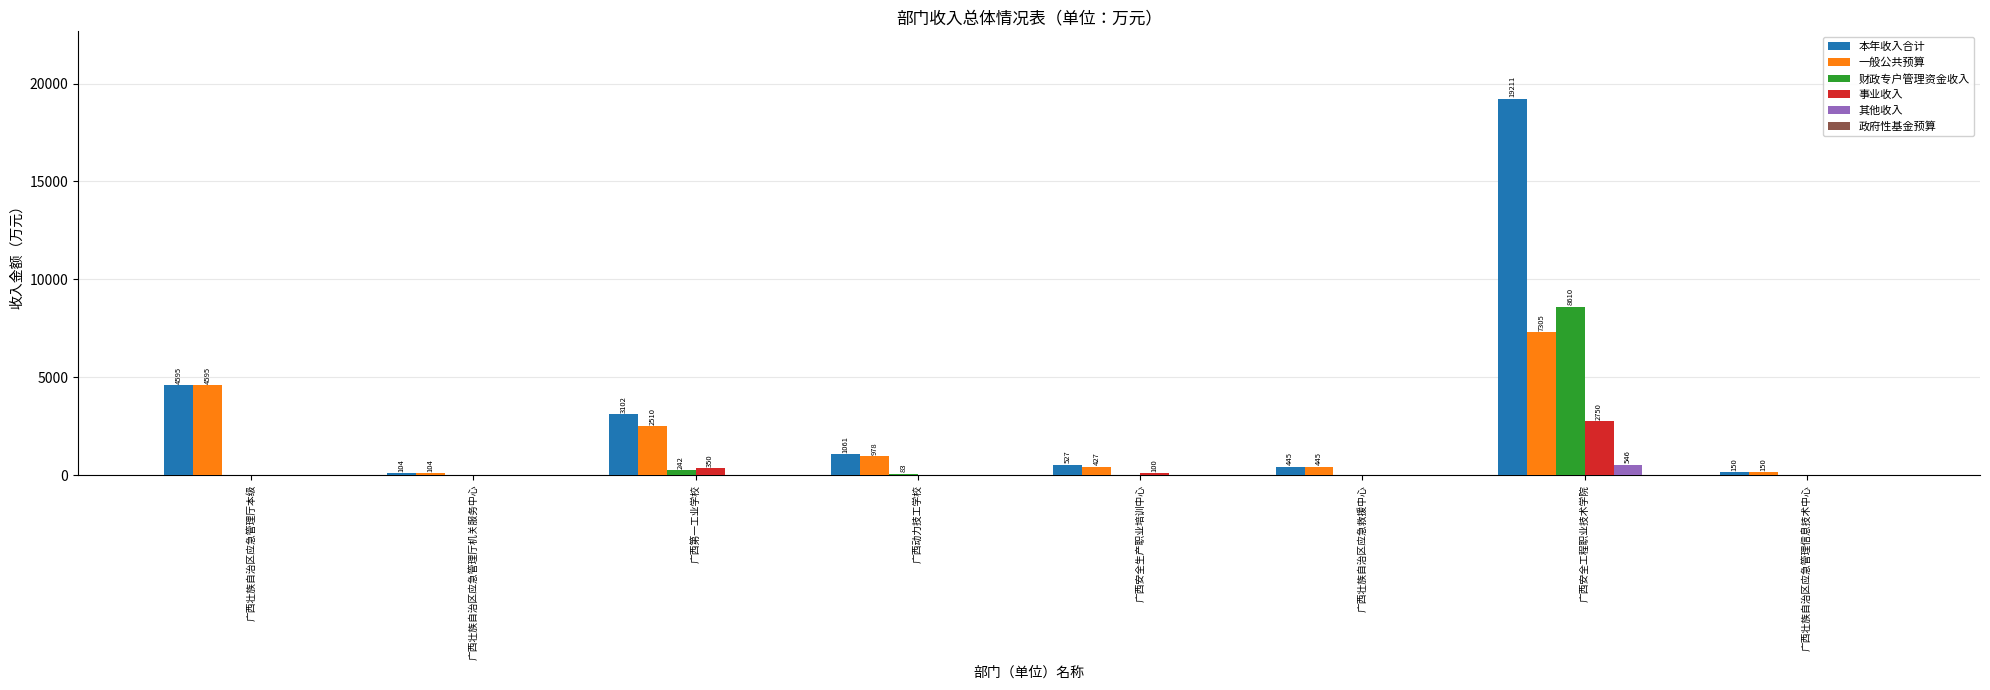

At which label does 财政专户管理资金收入 reach its peak?

广西安全工程职业技术学院